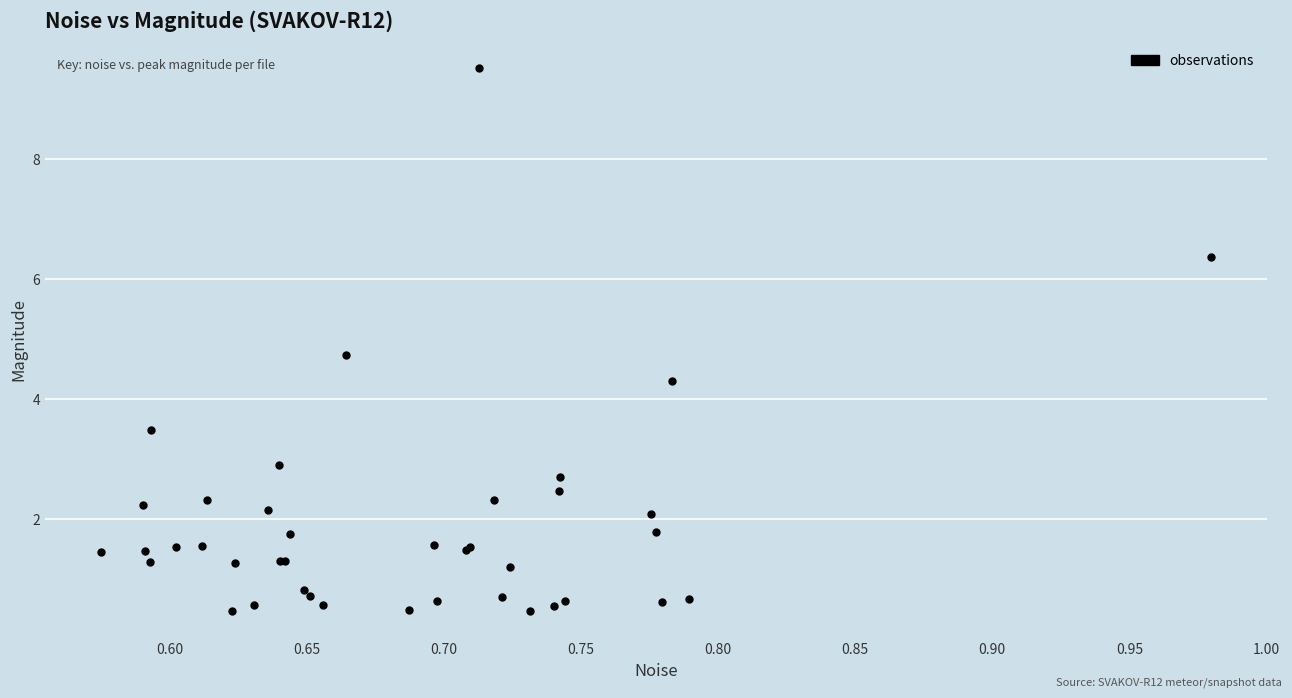

What Y value in the scatter plot is closest to 4?

4.3